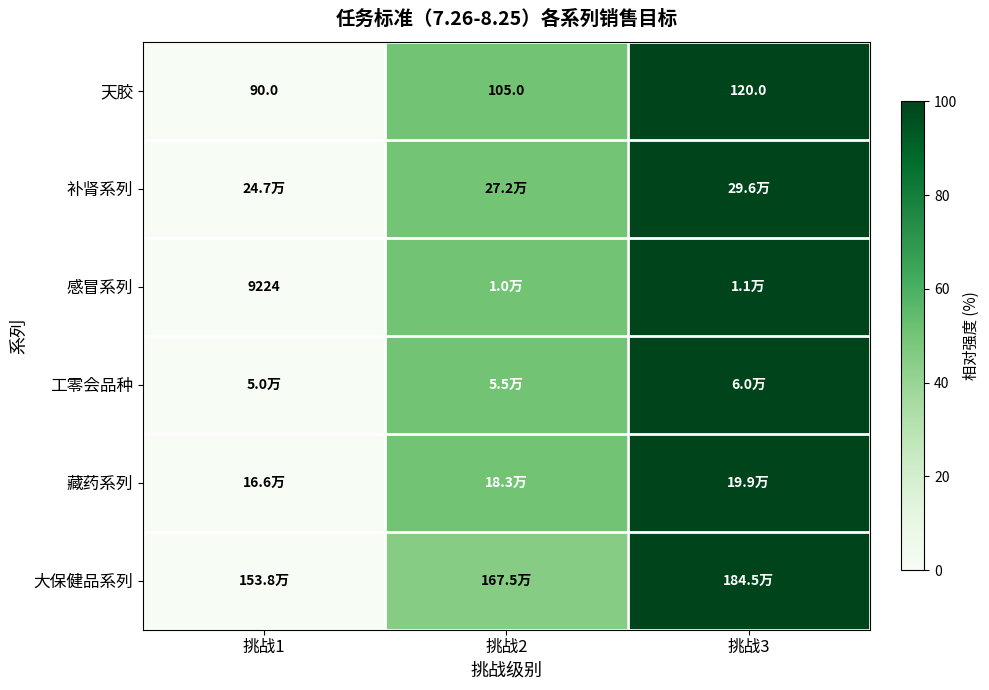

At which category does the chart reach its peak across all series?

挑战3